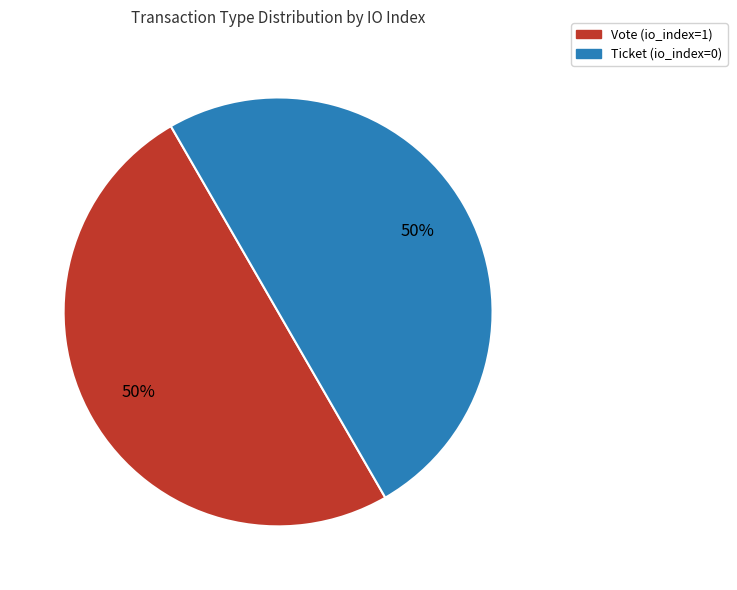

To the nearest percent, what is the combined percentage of Ticket (io_index=0) and Vote (io_index=1)?

100%